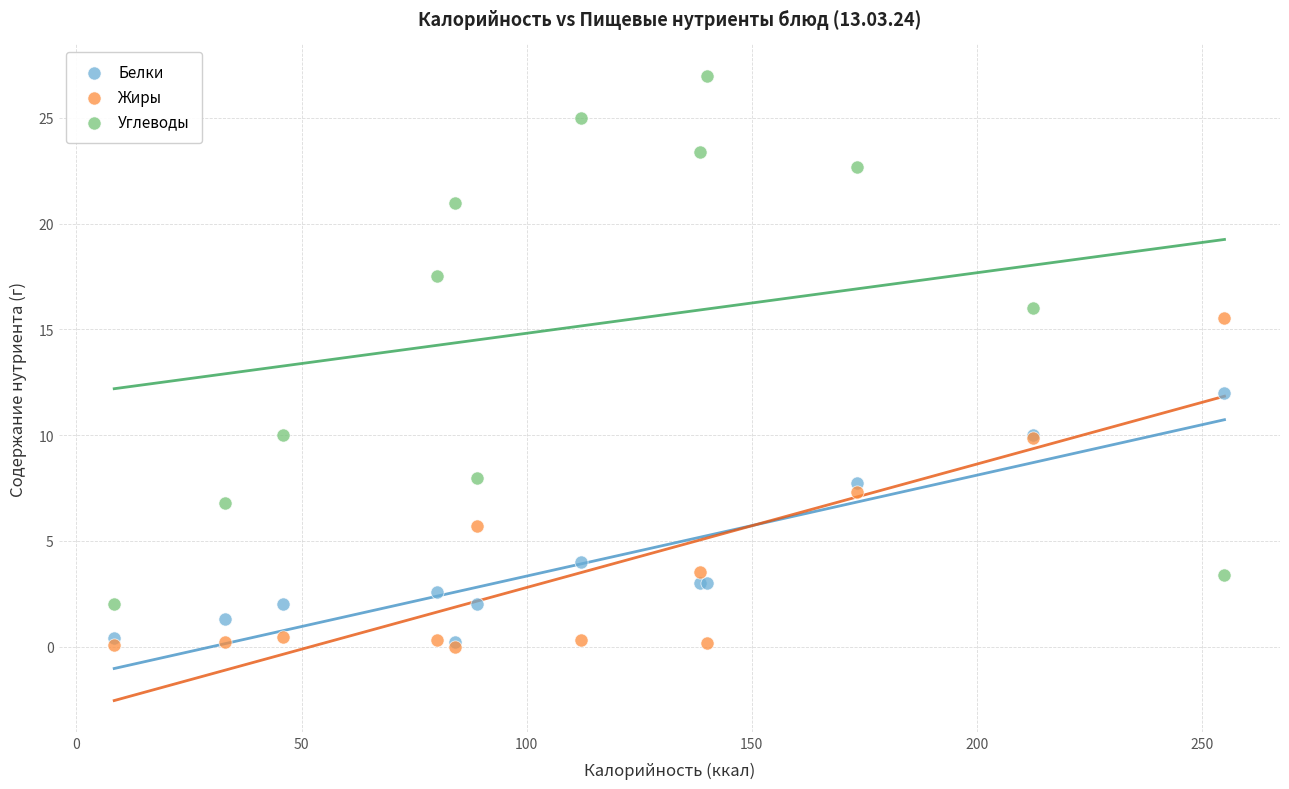

Across all series, what Y value is closest to 13?

12.0